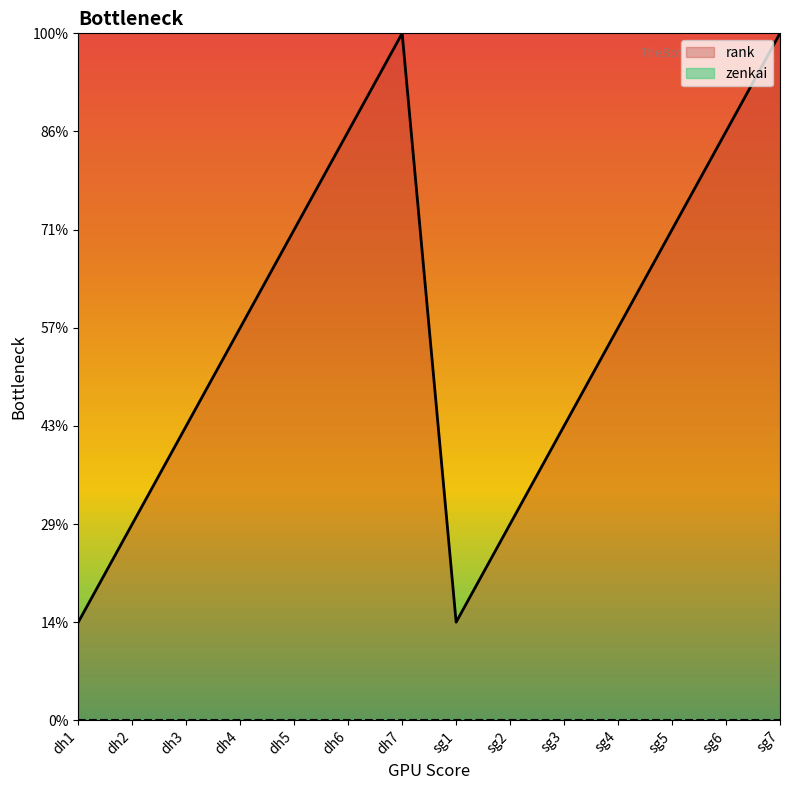

The value at dh2 is 2. True or false?

True